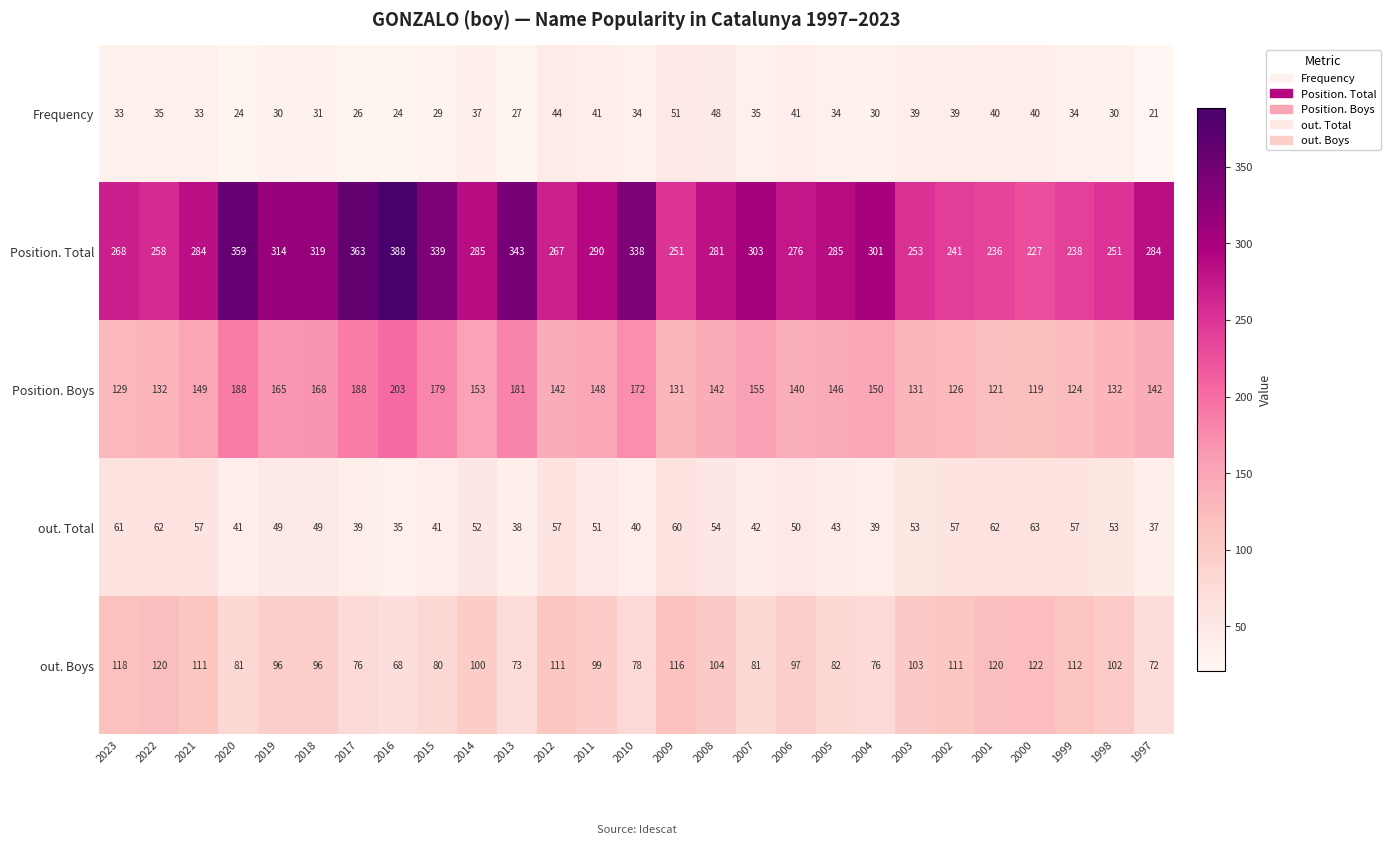

Which series has the widest spread of values?

Position. Total